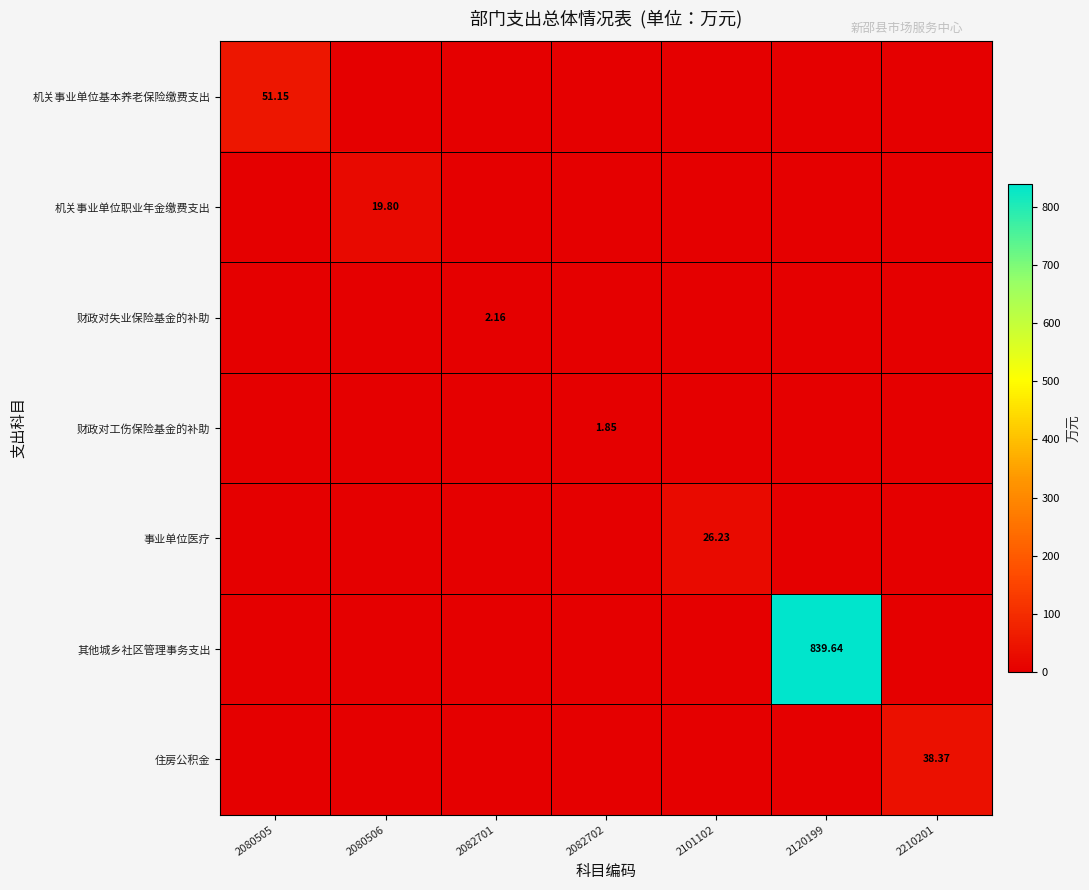

What is the total value across all series at 2082702?

1.8